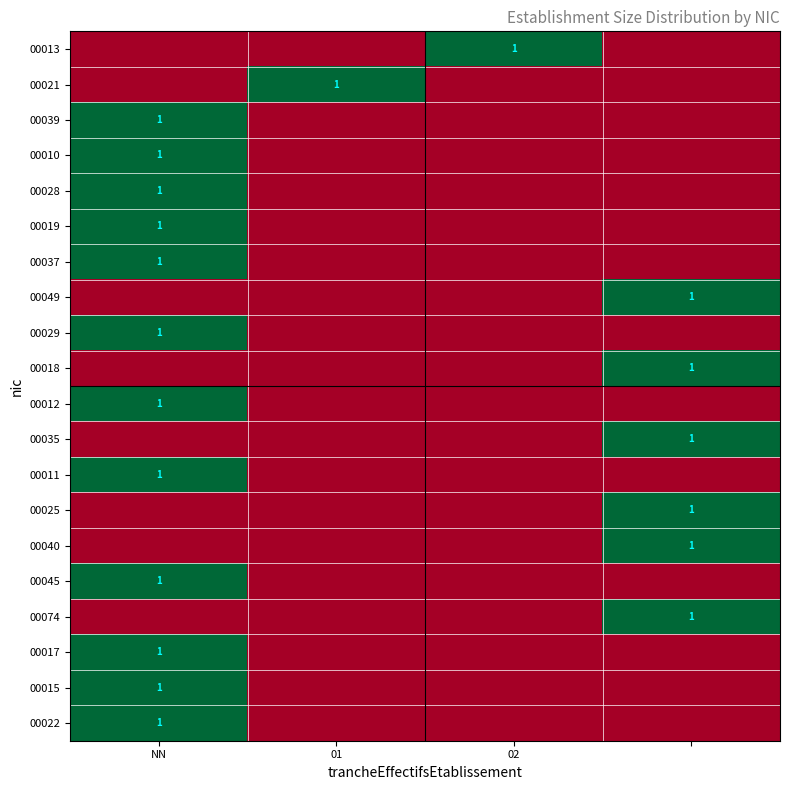

How many values in 00037 are above zero?

1